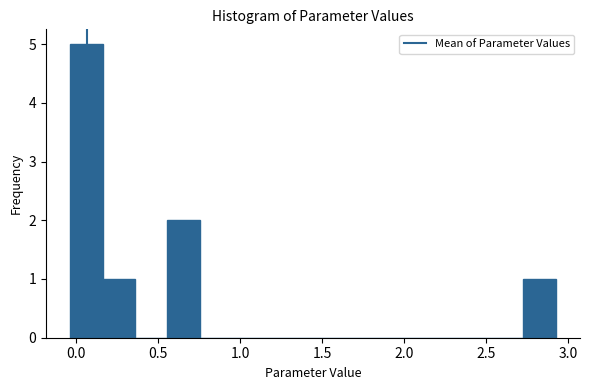

Read against the x-axis, roughly where is the centre of the tallest bar?

0.05